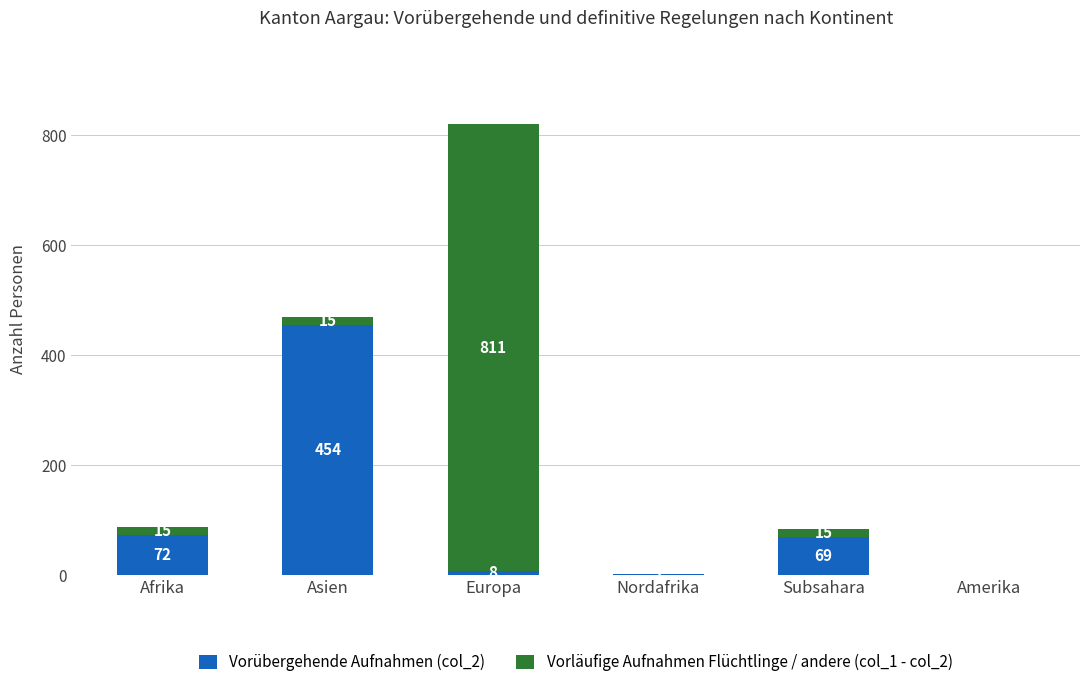

Is it true that Vorübergehende Aufnahmen (col_2) equals 14 at Afrika?

False